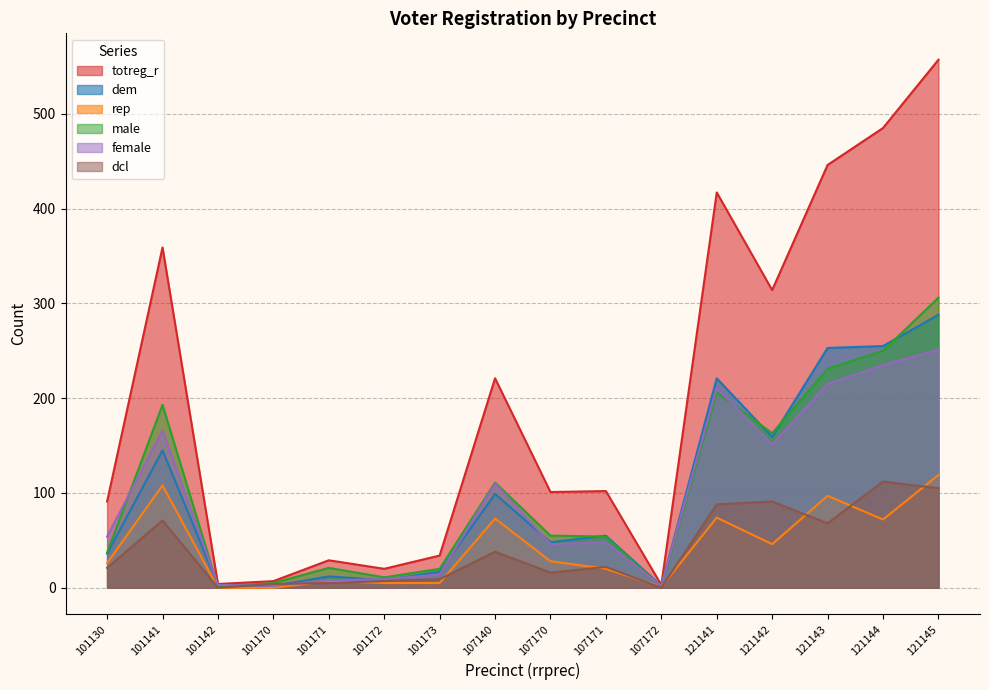

How many data points in dem are less than 55?

8